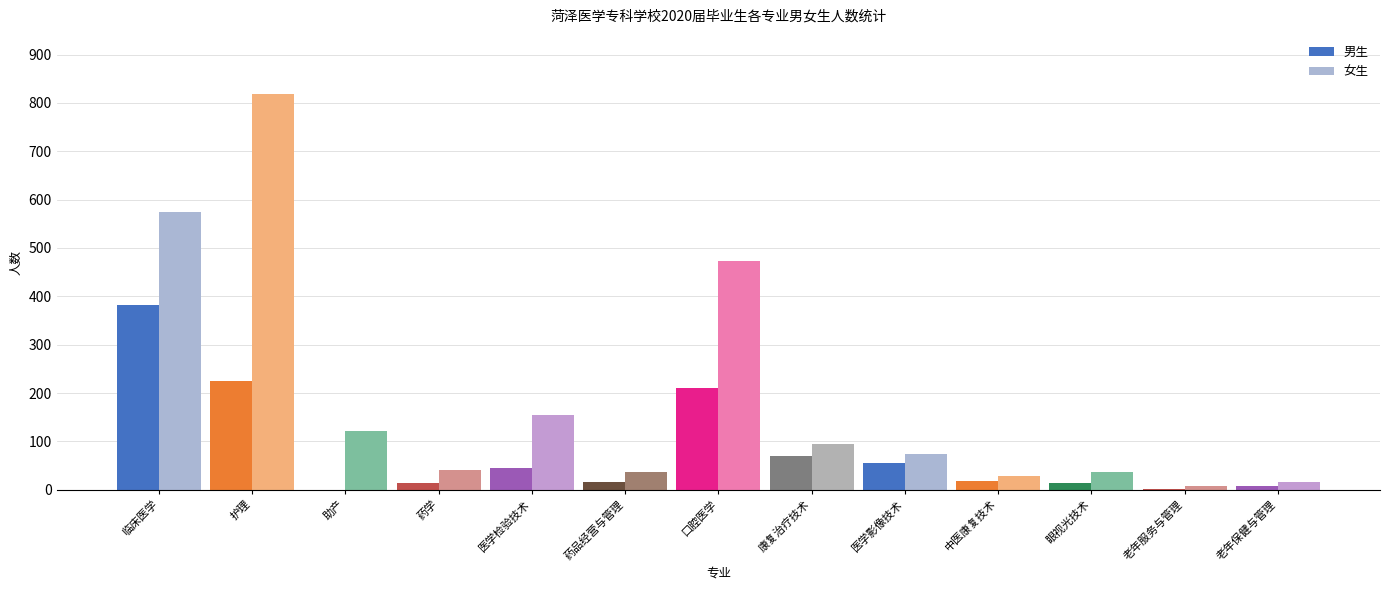

What is the sum of the 女生 values at 医学检验技术 and 医学影像技术?

229